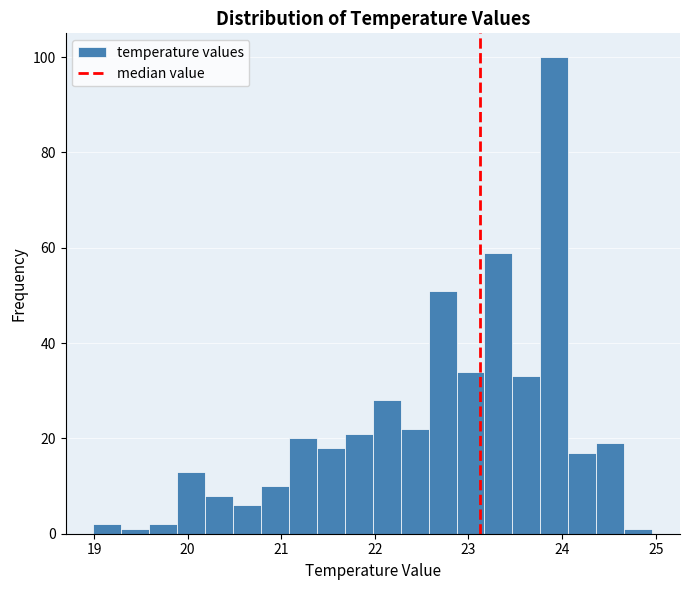

Read against the x-axis, roughly where is the centre of the tallest bar?

23.9